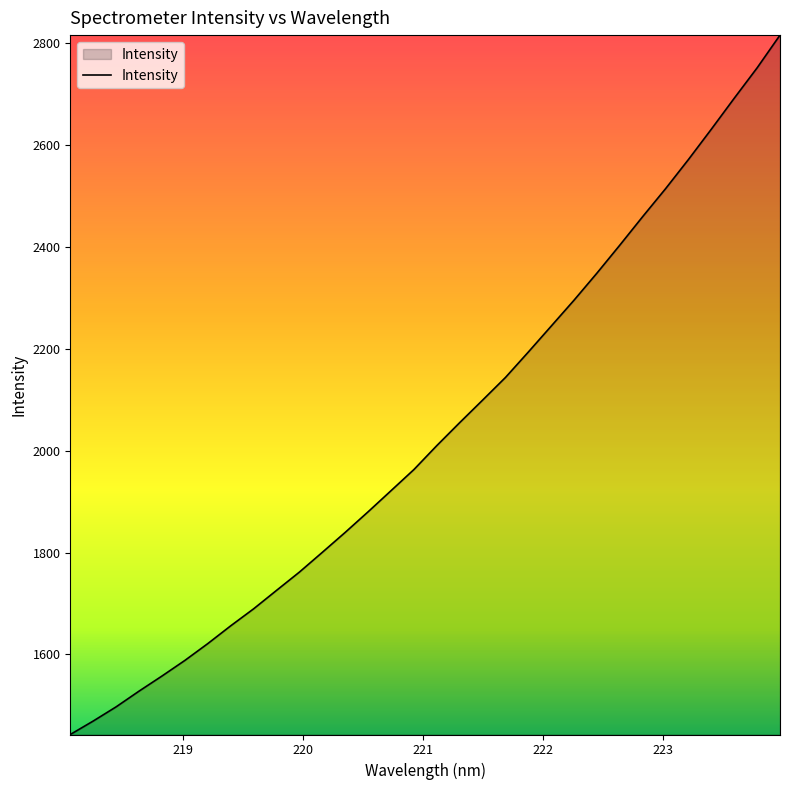

What is the difference between the maximum and minimum values?

1373.5